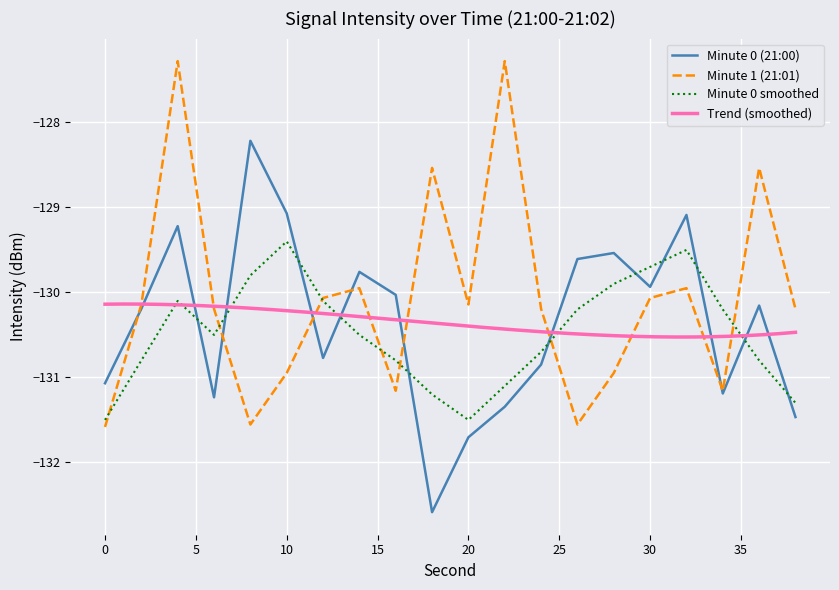

What is the highest value of the Minute 1 (21:01) series?

-127.3